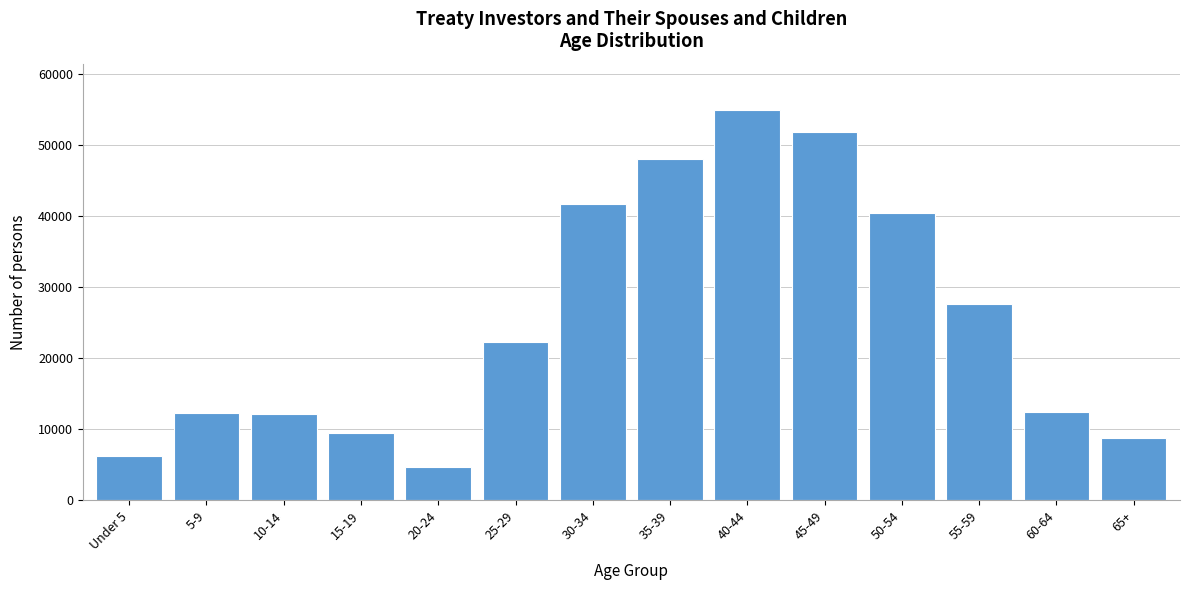

Is it true that the value at 60-64 is 12467?

True